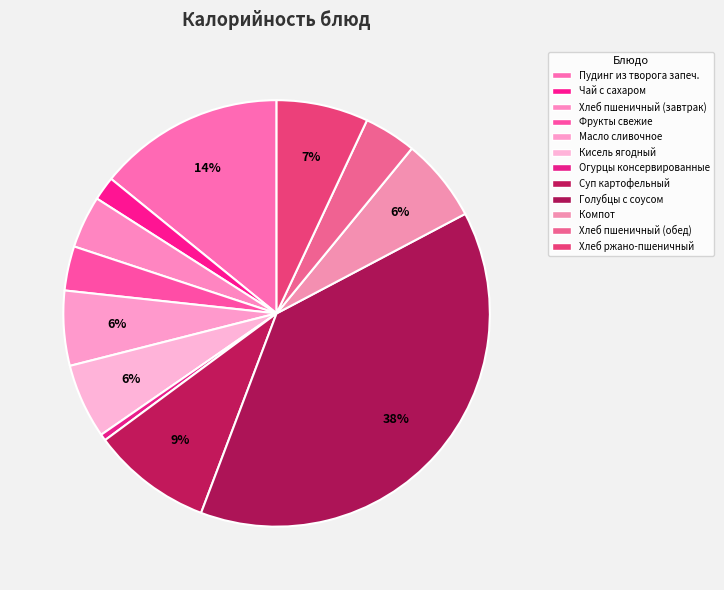

To the nearest percent, what is the difference between the largest and smallest slice percentages?

38%